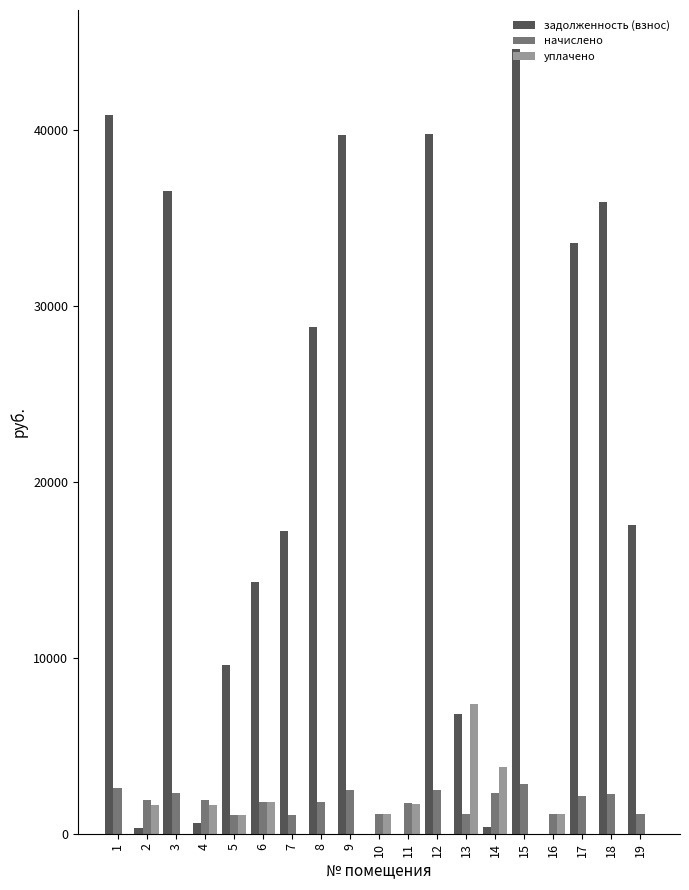

How many groups of bars are there?

19